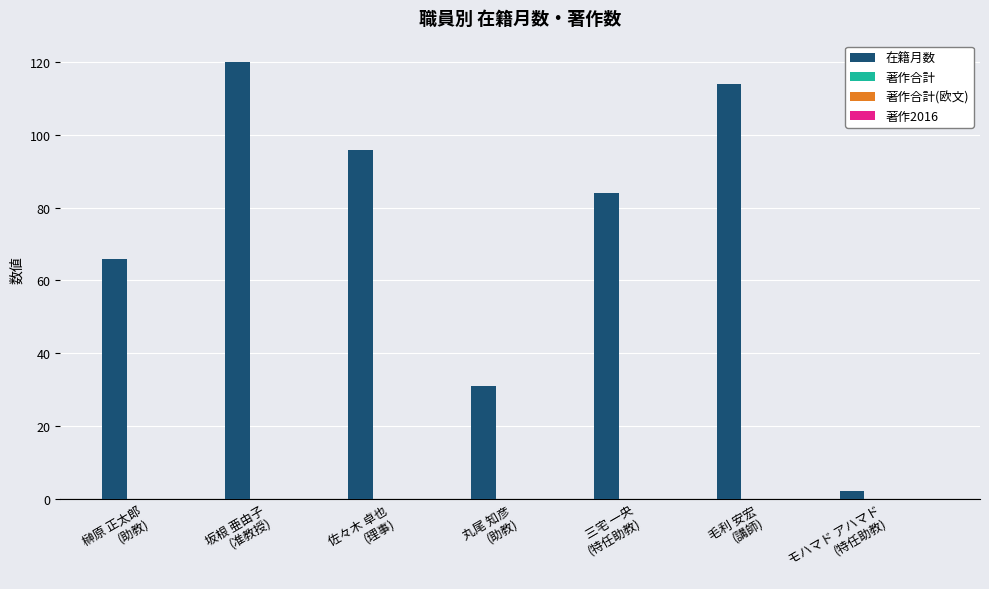

Count the number of categories in the chart.

7